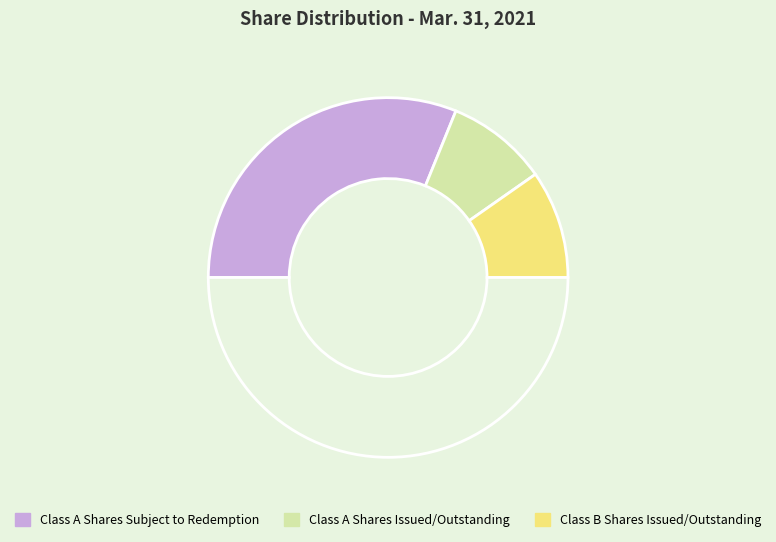

Count the number of slices in the pie.

4